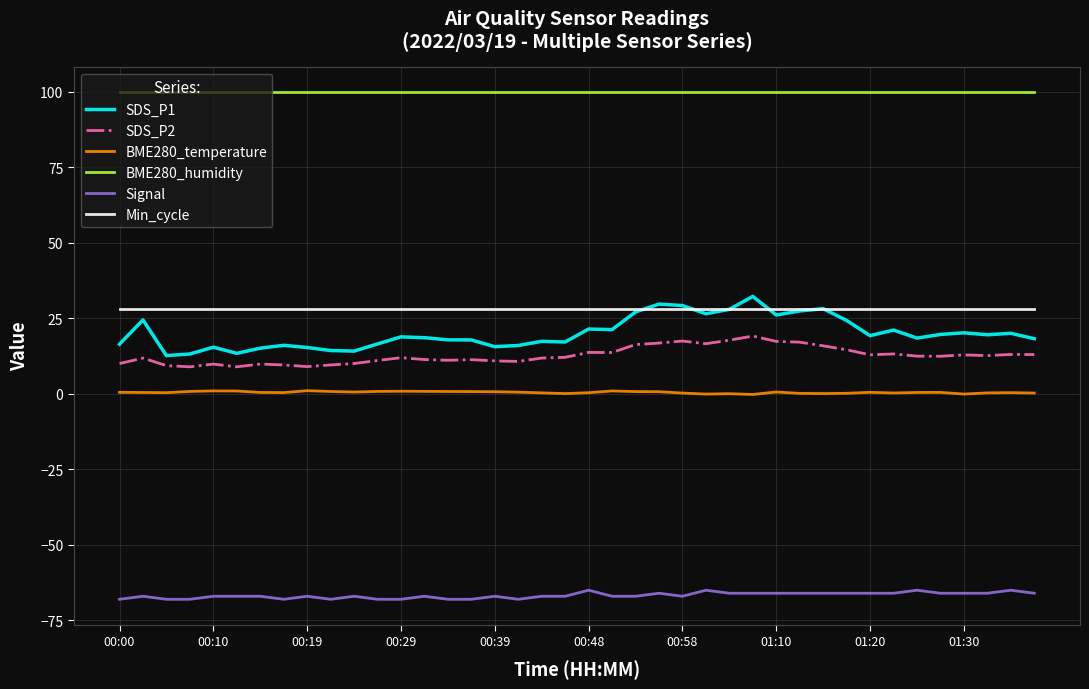

True or false: Min_cycle and Signal intersect in this chart.

False